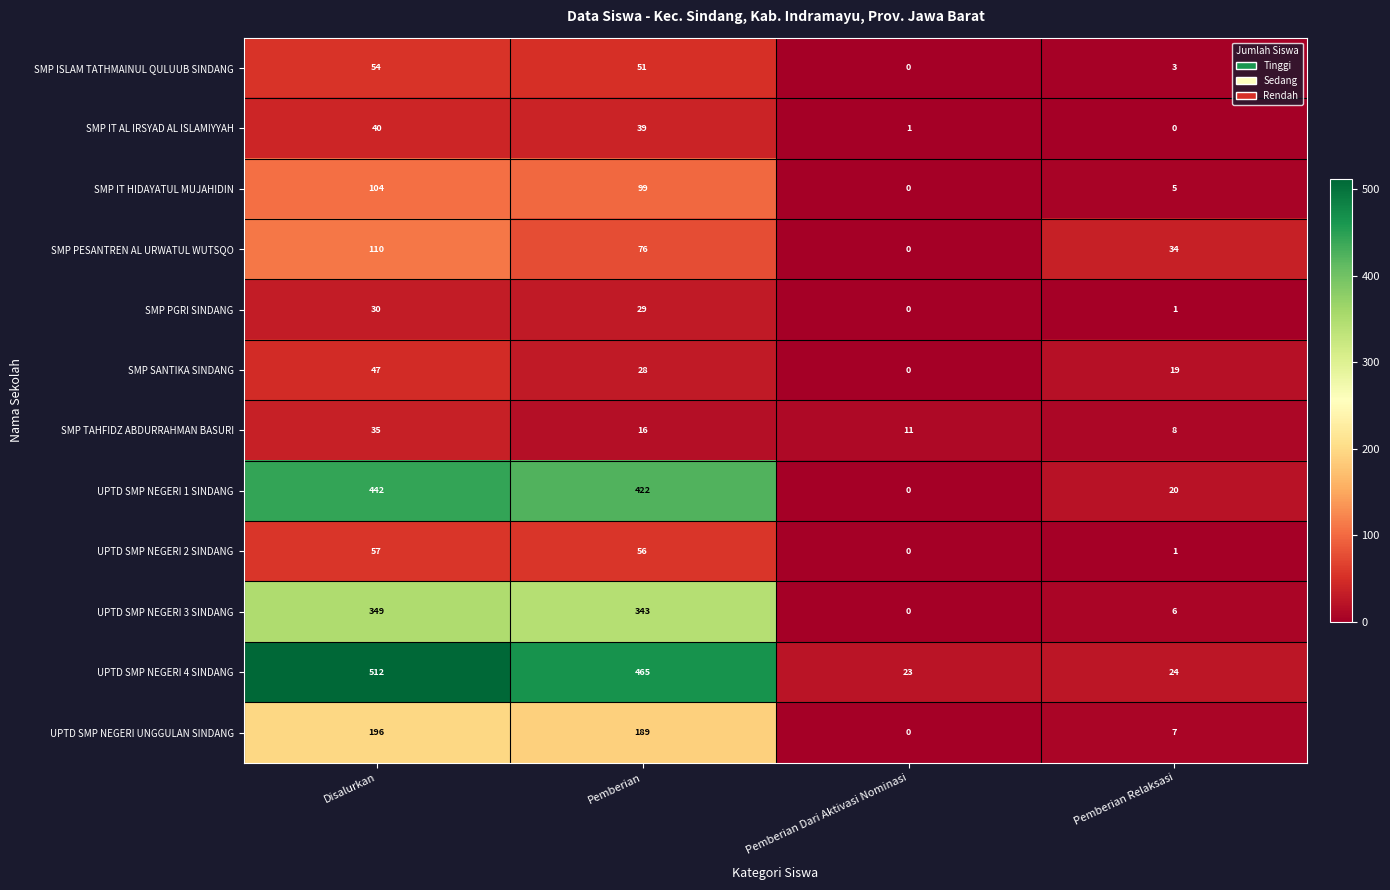

Which series has the widest spread of values?

UPTD SMP NEGERI 4 SINDANG